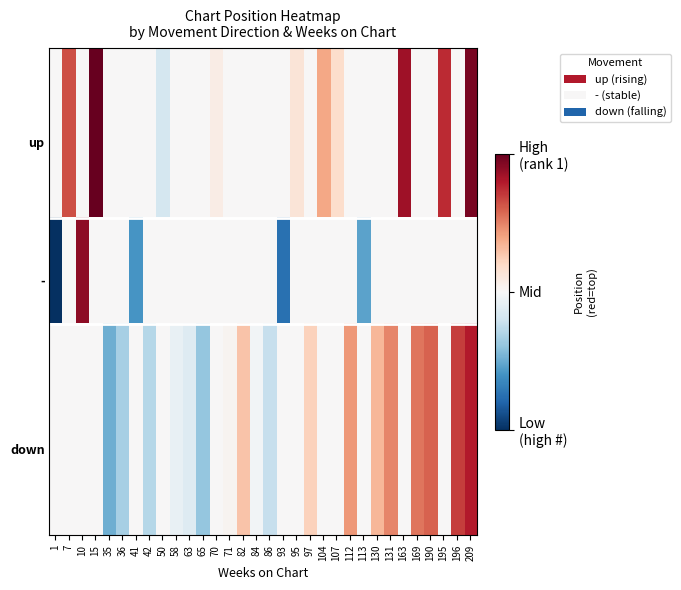

Count the number of categories in the chart.

32